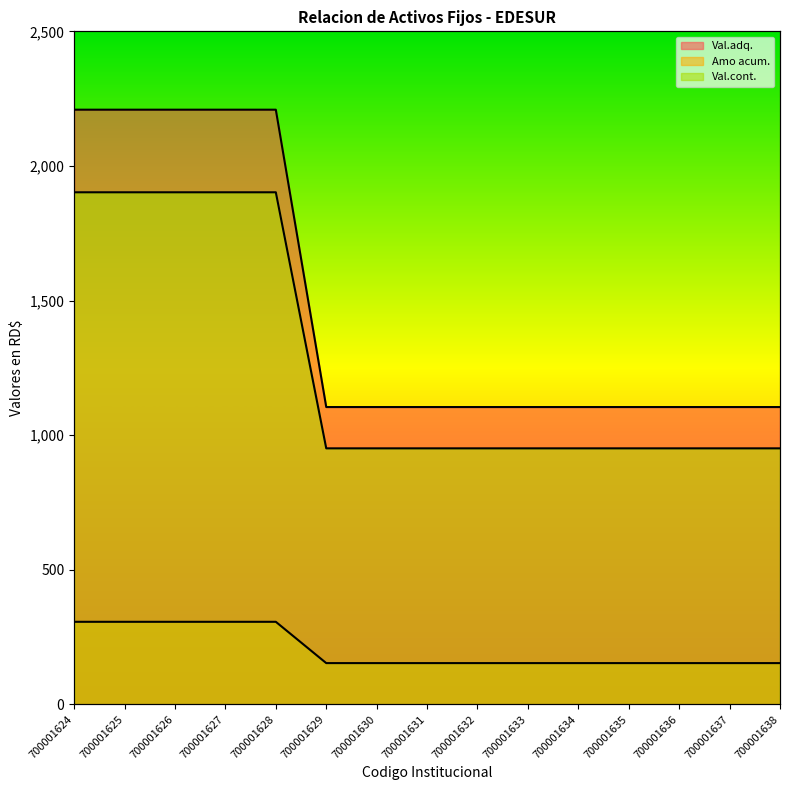

Reading right to left, list all the values displayed in this chart.

Val.adq.: 1104.5	1104.5	1104.5	1104.5	1104.5	1104.5	1104.5	1104.5	1104.5	1104.5	2209.0	2209.0	2209.0	2209.0	2209.0
Amo acum.: 153.4	153.4	153.4	153.4	153.4	153.4	153.4	153.4	153.4	153.4	306.8	306.8	306.8	306.8	306.8
Val.cont.: 951.1	951.1	951.1	951.1	951.1	951.1	951.1	951.1	951.1	951.1	1902.2	1902.2	1902.2	1902.2	1902.2